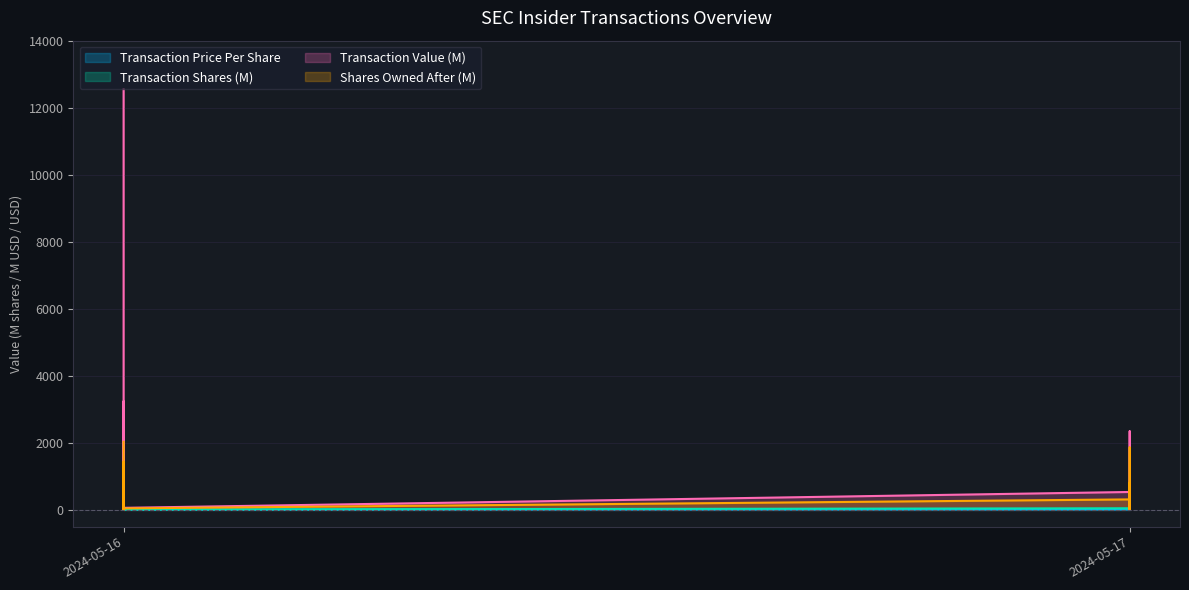

Reading right to left, transcribe all the data shown in this chart.

Transaction Price Per Share: 6.4	17.6	3.1	15.2	29.5	106.3	30.9	17.1	32.1	32.1	61.0	11.9	11.9	94.4	29.0	14.4	14.6	15.9	15.7	31.1	37.6	50.7	52.7	27.9	27.9	0.9	45.6	13.4	26.1	20.7	11.5	11.5	31.3	10.5	18.1	30.2	11.4	46.8	0.0	11.1
Transaction Shares (M): 9.6	1.0	65.6	104.1	6.3	4.9	1.8	56.0	3.1	3.1	2.9	45.3	45.3	21.4	93.8	47.9	60.3	70.9	3.1	43.1	6.7	22.4	43.0	12.0	12.0	69.5	70.9	1.9	175.1	606.4	37.4	37.4	0.4	30.5	11.0	0.5	204.2	50.2	0.5	48.3
Transaction Value (M): 61.1	17.9	203.8	1579.9	187.1	518.8	55.3	956.7	99.6	99.6	176.0	539.1	539.1	2014.9	2721.0	691.4	883.5	1124.2	49.1	1337.5	251.2	1136.5	2262.7	333.4	333.4	59.1	3236.0	24.9	4571.7	12553.5	430.7	430.7	13.8	319.6	199.1	13.9	2337.9	2345.5	3.3	534.6
Shares Owned After (M): 44.6	8.5	264.6	1129.5	123.1	132.5	9.5	468.8	4.4	4.4	26.6	62.3	62.3	829.0	292.2	216.6	255.4	440.2	16.4	193.9	223.4	204.0	276.9	103.7	103.7	63.7	1428.5	15.9	185.9	2030.5	319.1	319.1	16.5	143.6	803.6	12.6	1862.7	525.8	642.7	312.6